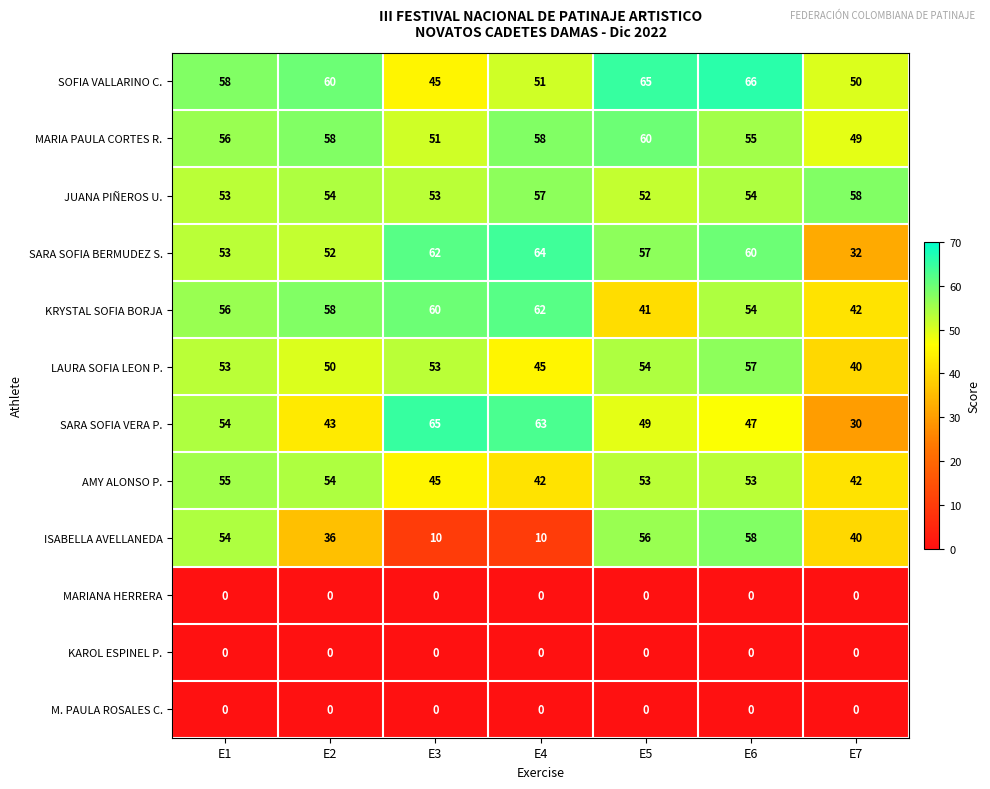

Rank the categories by SARA SOFIA VERA P. value from lowest to highest.

E7, E2, E6, E5, E1, E4, E3